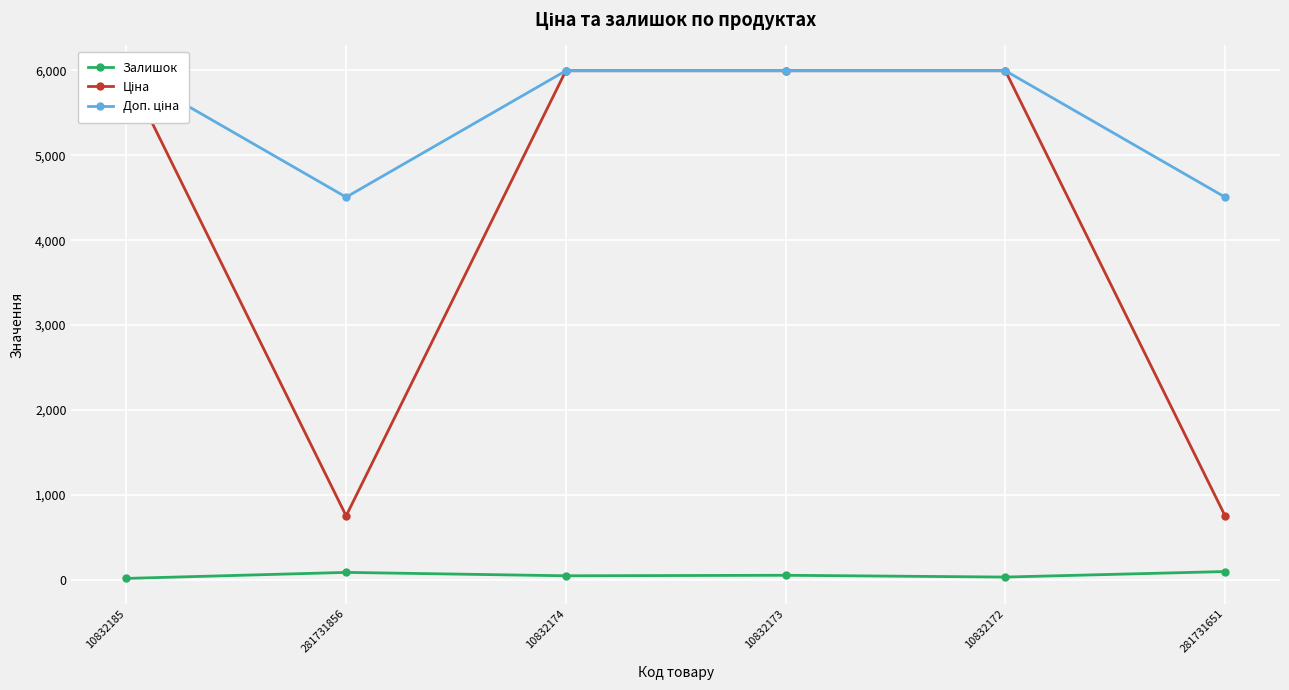

Reading right to left, extract all data points from this chart.

Залишок: 281731651=95.0	10832172=30.0	10832173=51.0	10832174=45.0	281731856=85.0	10832185=14.0
Ціна: 281731651=751.2	10832172=5996.8	10832173=5996.8	10832174=5996.8	281731856=751.2	10832185=5996.8
Доп. ціна: 281731651=4507.1	10832172=5996.8	10832173=5996.8	10832174=5996.8	281731856=4507.1	10832185=5996.8